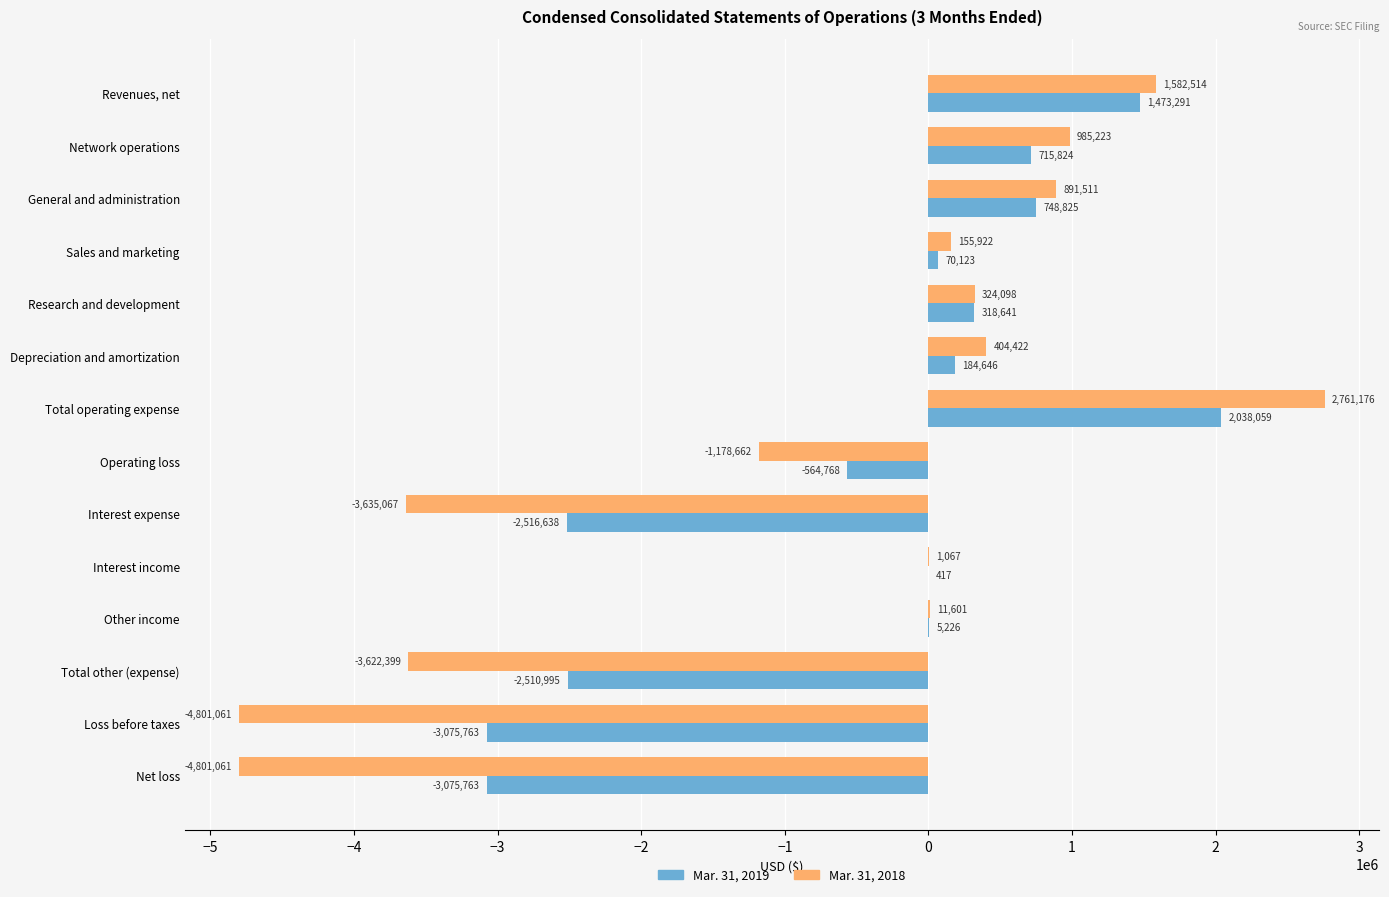

At which label does Mar. 31, 2019 reach its peak?

Total operating expense